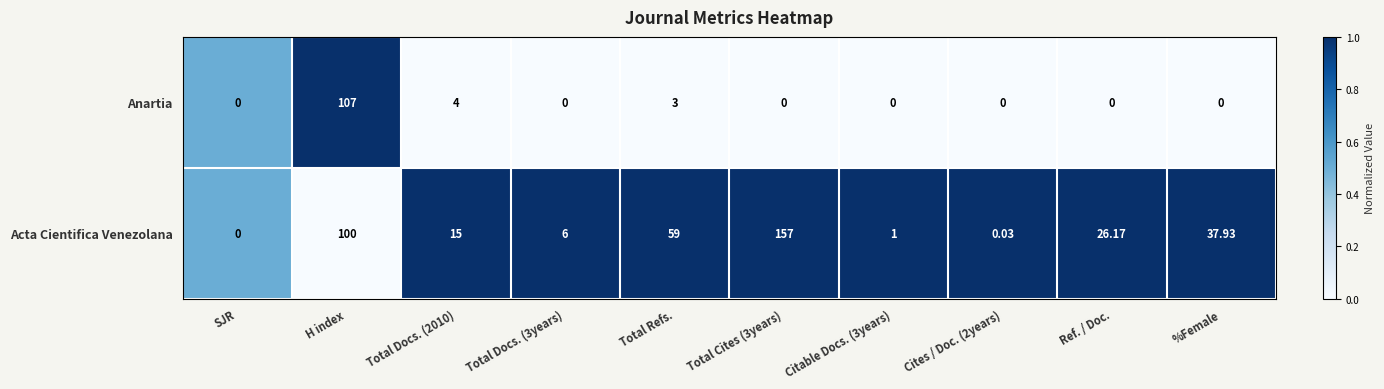

Rank the series by their average value, from lowest to highest.

Anartia, Acta Cientifica Venezolana